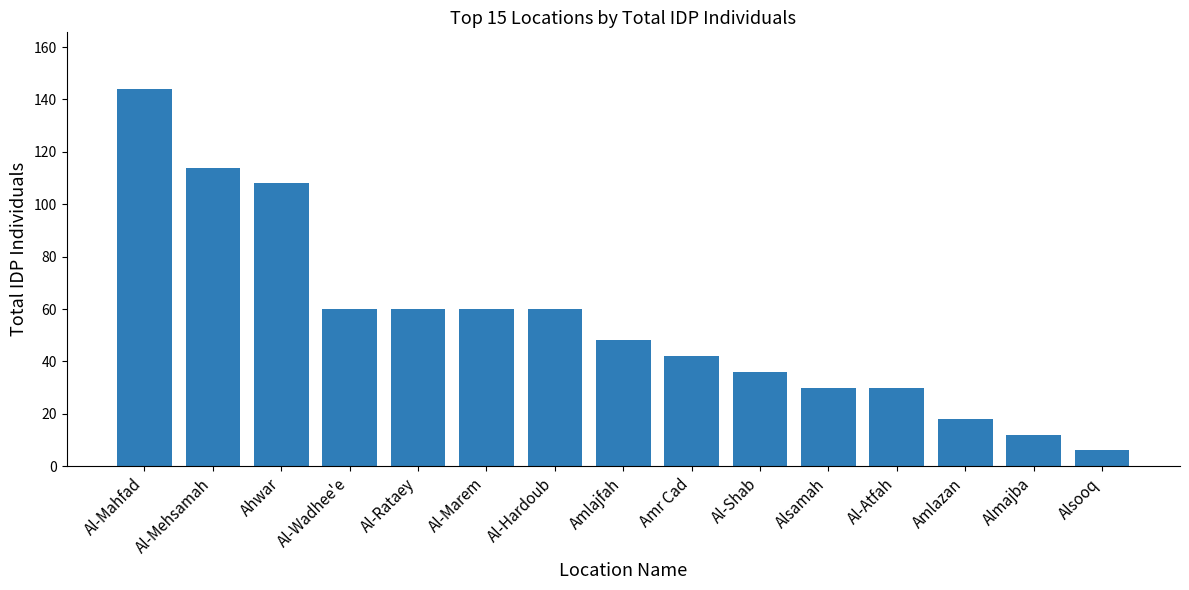

What is the label of the 14th bar from the right?

Al-Mehsamah